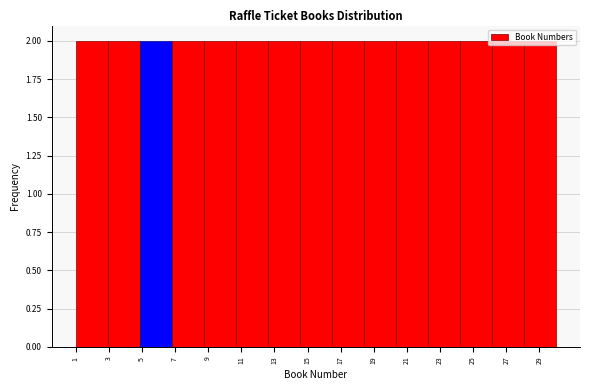

What is the height of the bar covering 16.4 to 18.4 on the x-axis? Neither the bar edges nor the heights are printed on the chart, so give them approximately, as read against the axes.

2